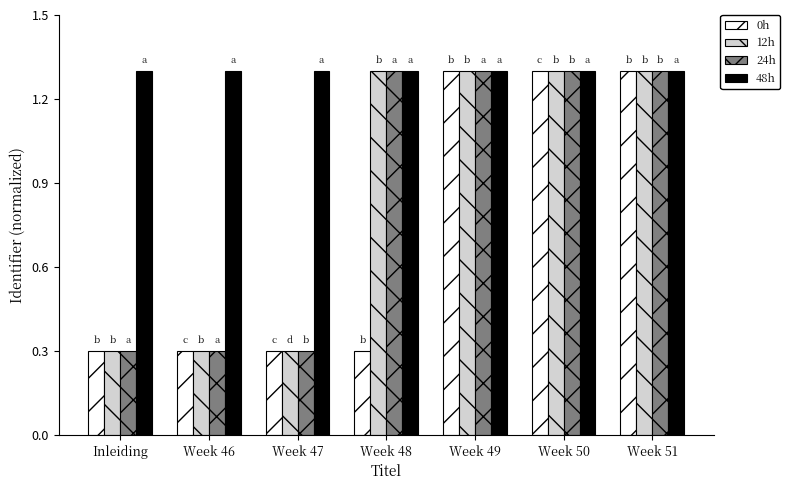

At which label does 12h first exceed 1?

Week 48